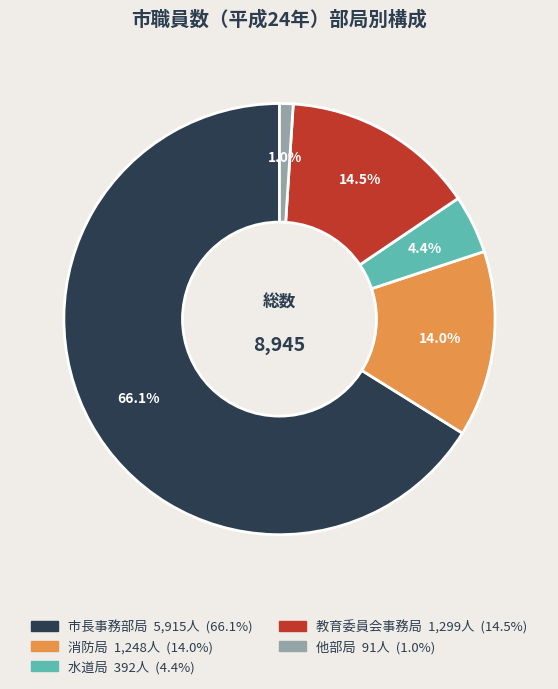

Do 水道局 and 消防局 together represent more than half of the pie?

No